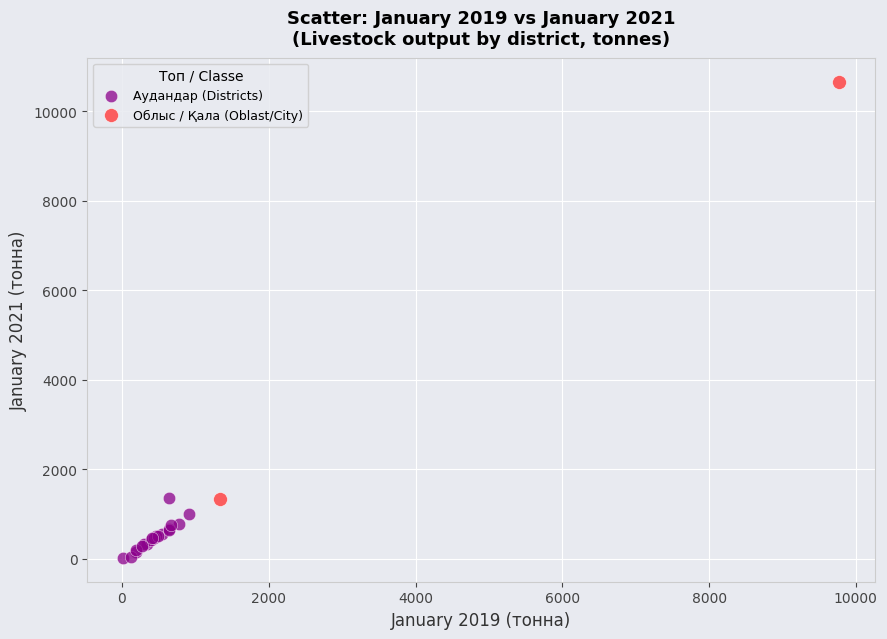

What are all the series names shown in the legend?

Аудандар (Districts), Облыс / Қала (Oblast/City)